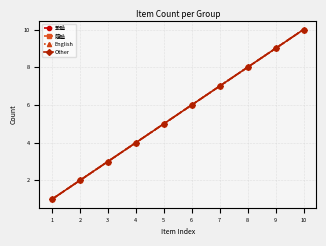

Does the chart have visible grid lines?

Yes